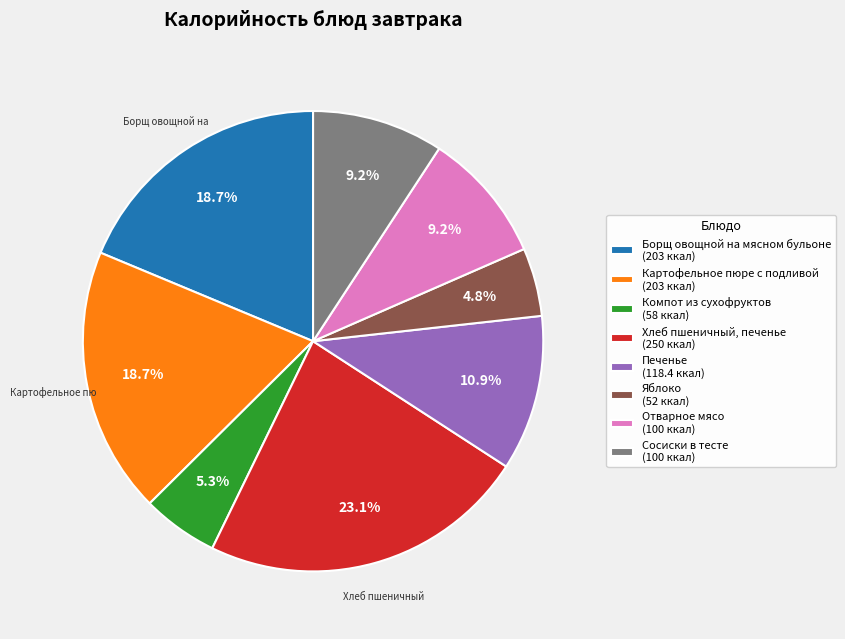

To the nearest percent, what is the difference between the Яблоко and Хлеб пшеничный, печенье slice percentages?

18%